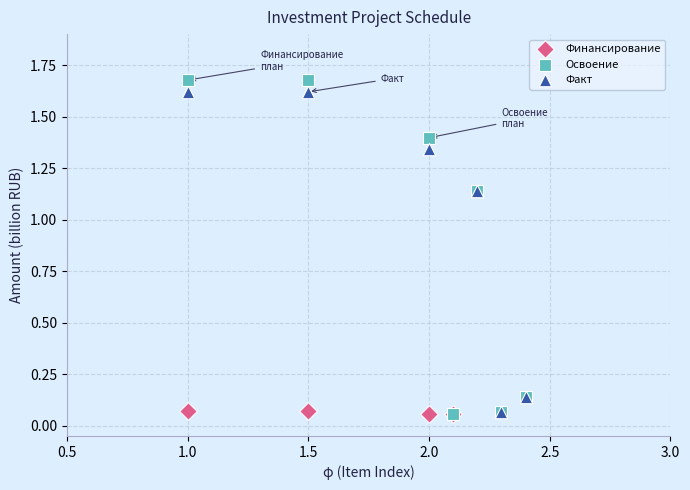

Which series has the largest Y range (max minus min)?

Освоение